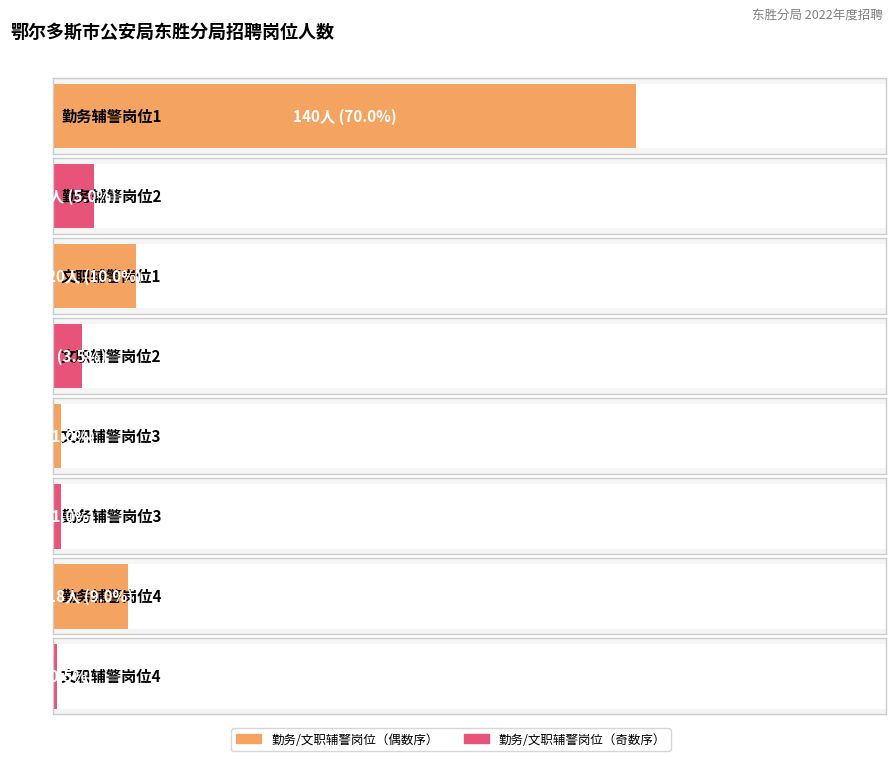

Rank the categories by value from highest to lowest.

勤务辅警岗位1, 文职辅警岗位1, 勤务辅警岗位4, 勤务辅警岗位2, 文职辅警岗位2, 文职辅警岗位3, 勤务辅警岗位3, 文职辅警岗位4